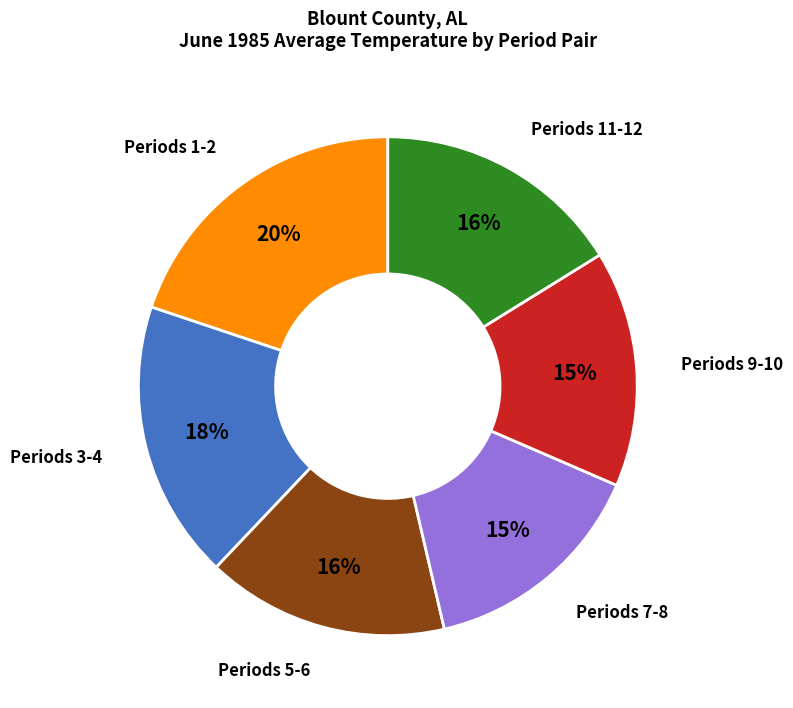

Is there any slice that represents more than half of the pie?

No